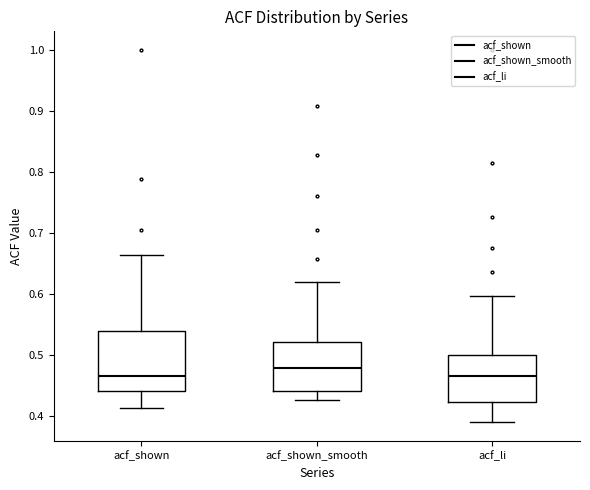

Which box is the tallest, from its lower edge to its upper edge?

acf_shown